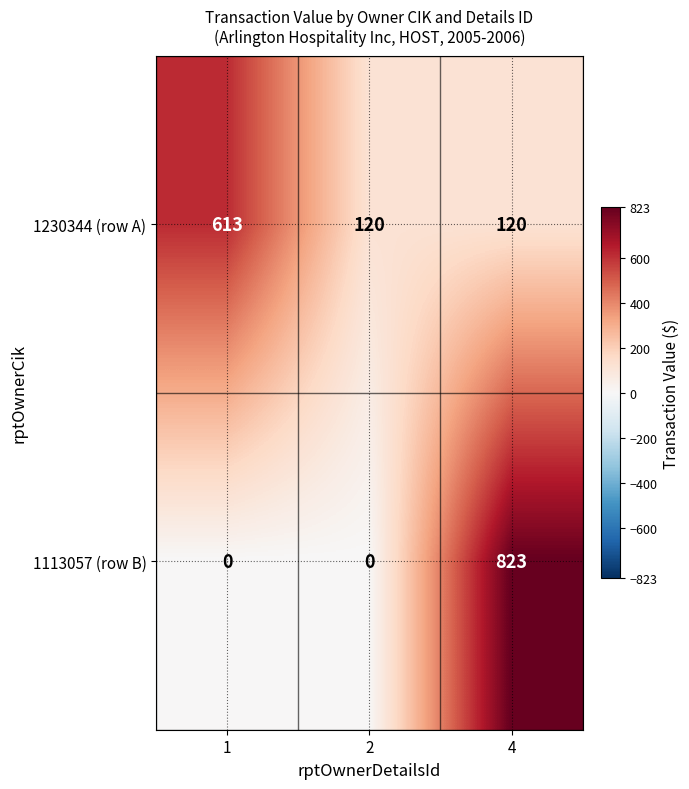

List the series in order of their overall mean, highest first.

1230344 (row A), 1113057 (row B)